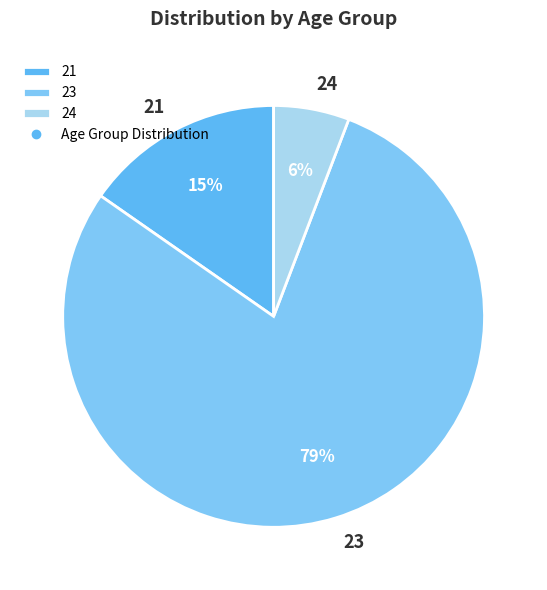

Is the sum of 21 and 23 greater than half?

Yes